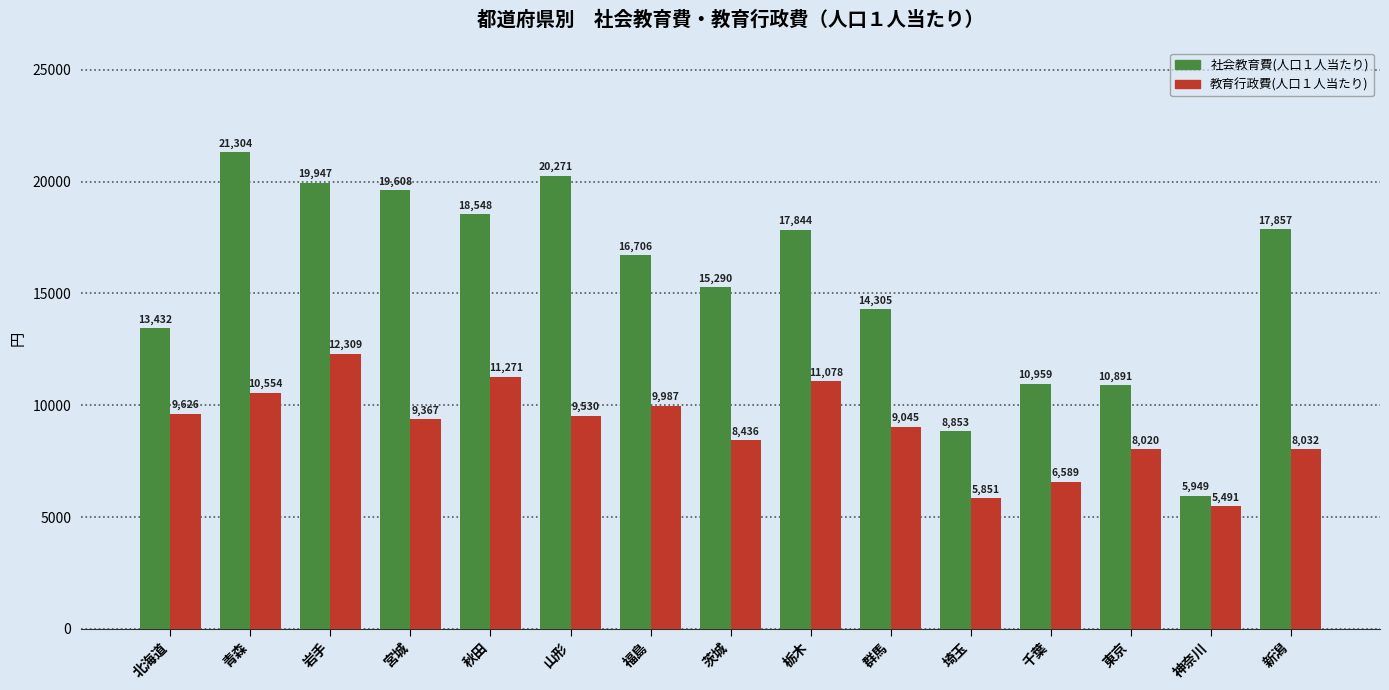

What value does the 教育行政費(人口１人当たり) series have at 新潟?

8032.4